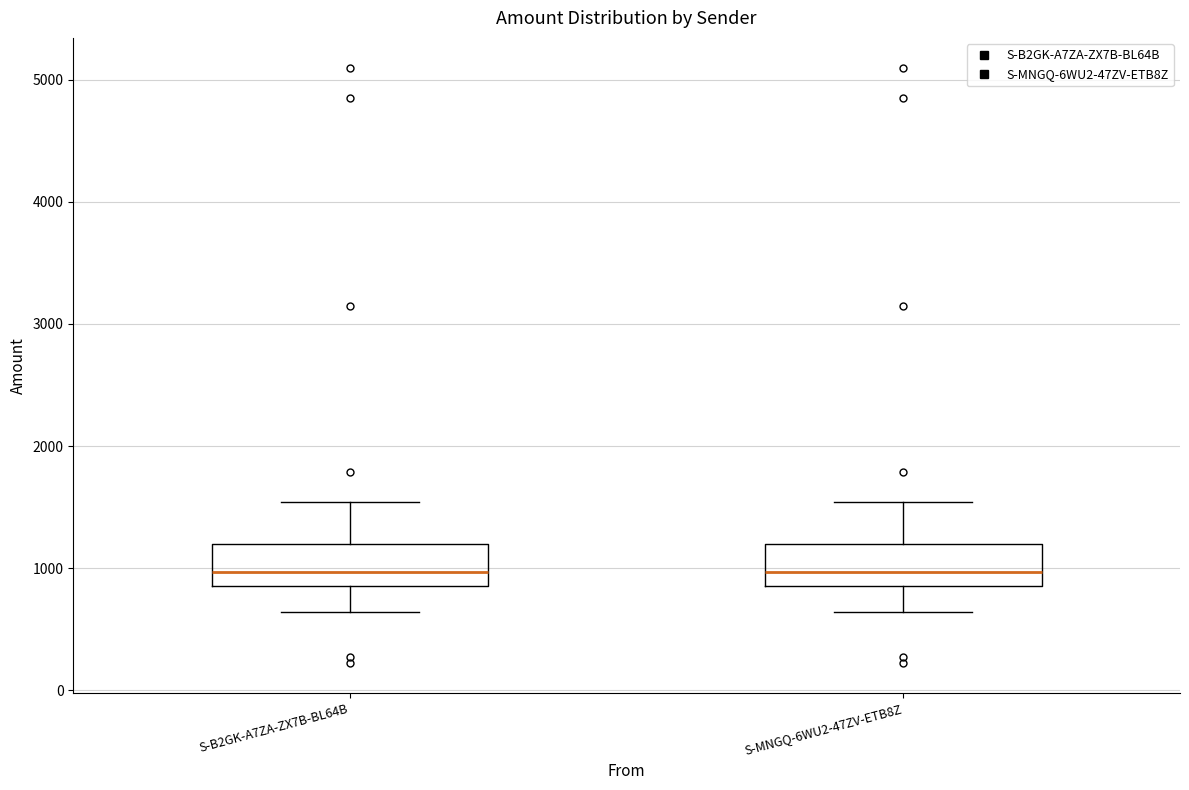

Reading left to right, transcribe this box plot: for each box, give where its median line is, the range the box spans, and where its two whiskers end, as read against the y-axis. The values are not printed on the chart, so give them approximately, as read against the axis.

S-B2GK-A7ZA-ZX7B-BL64B: median 1000, box 900 to 1200, whiskers 600 to 1500
S-MNGQ-6WU2-47ZV-ETB8Z: median 1000, box 900 to 1200, whiskers 600 to 1500